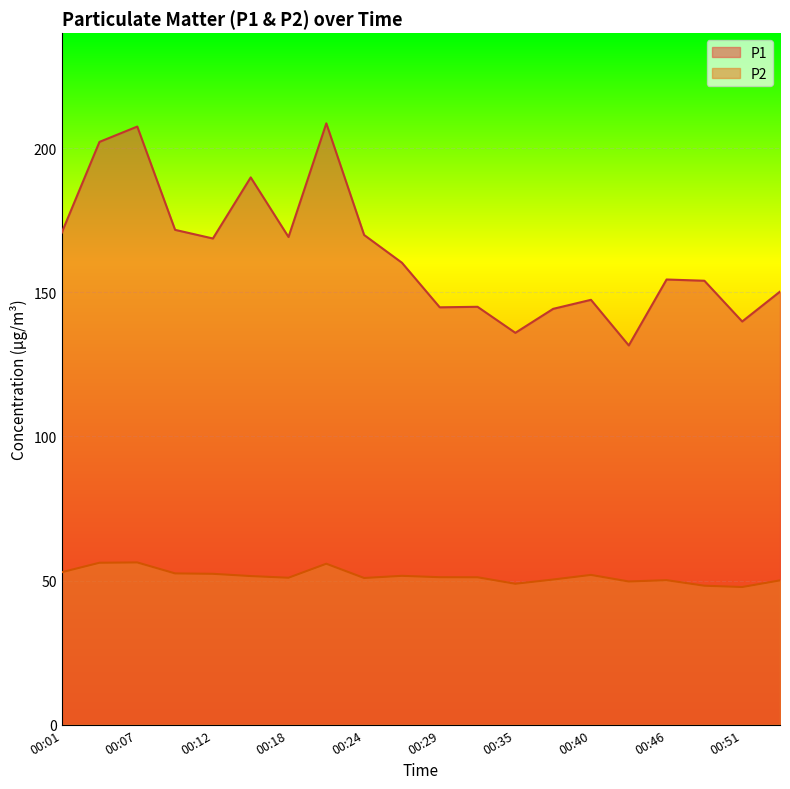

What is the difference between the P1 values at 00:49 and 00:24?

15.9